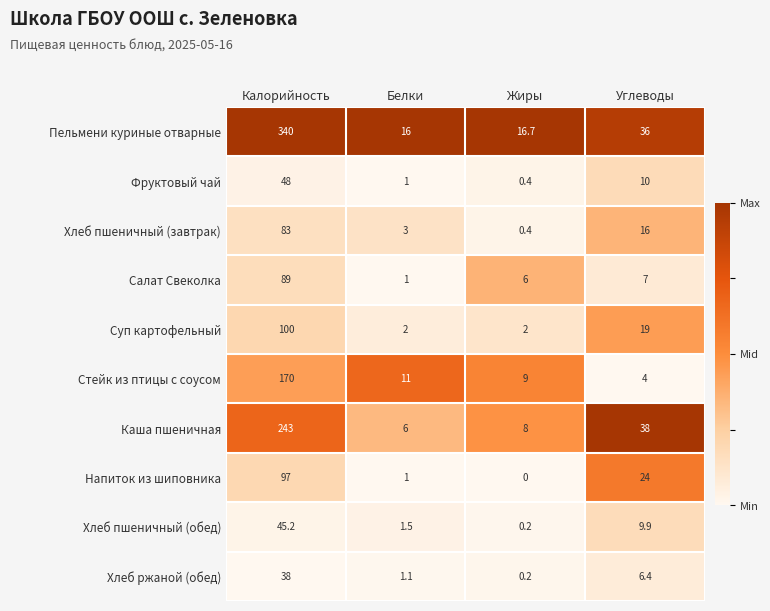

The value of Фруктовый чай at Жиры is 0.4. True or false?

True